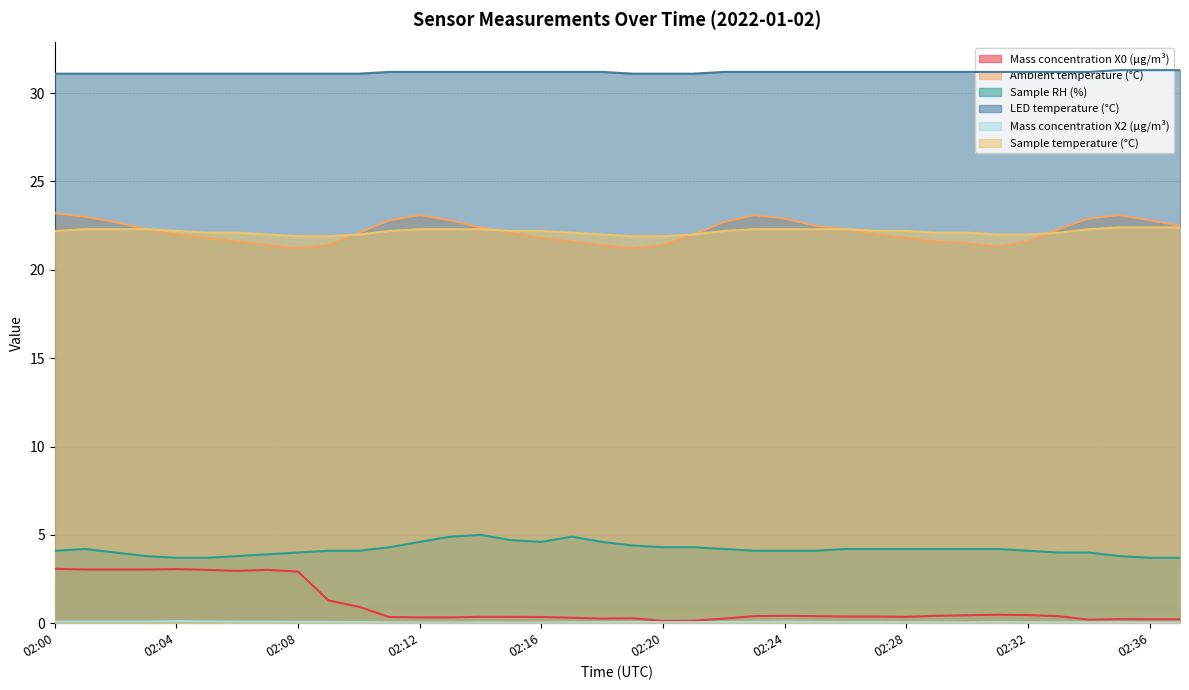

True or false: LED temperature (°C) and Sample temperature (°C) cross at least once.

False